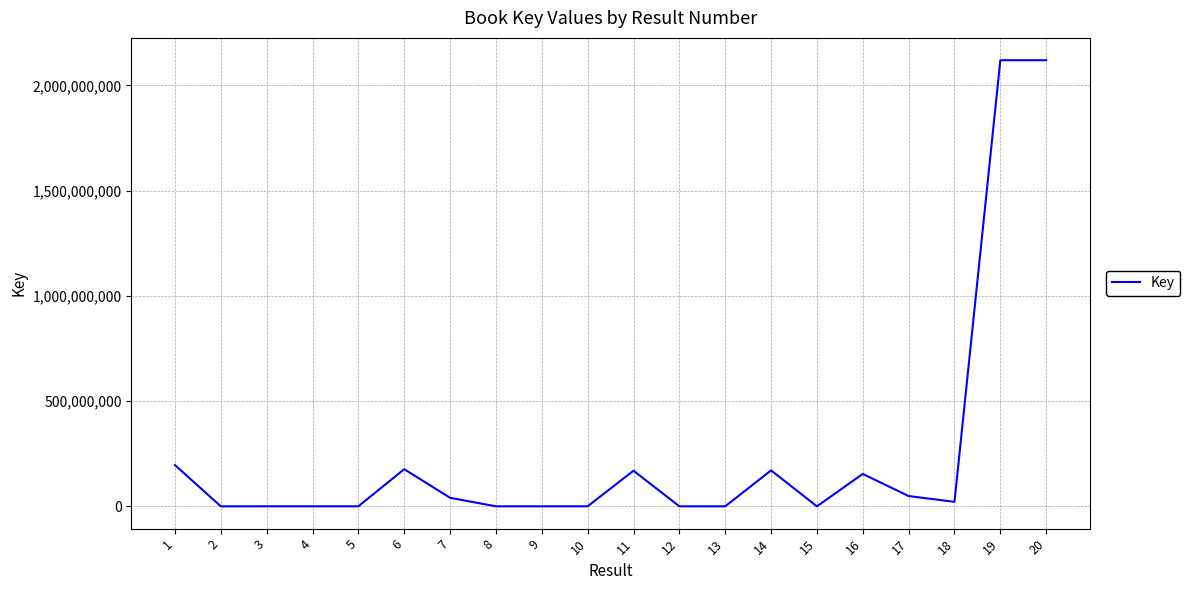

The value at 20 is 2119549307. True or false?

True